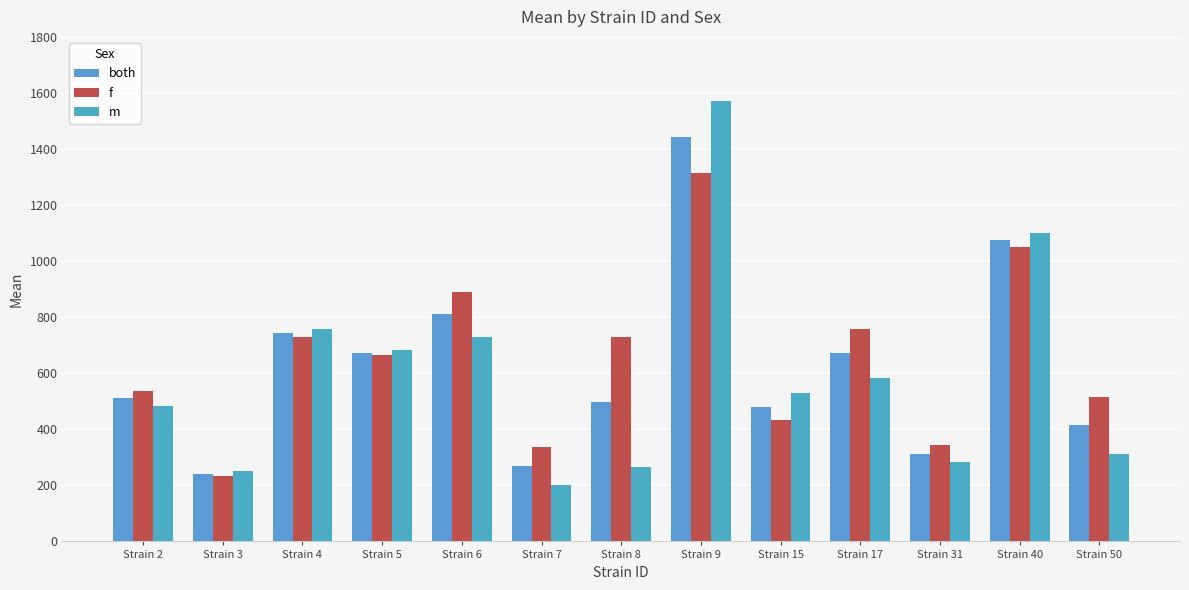

What are all the series names shown in the legend?

both, f, m